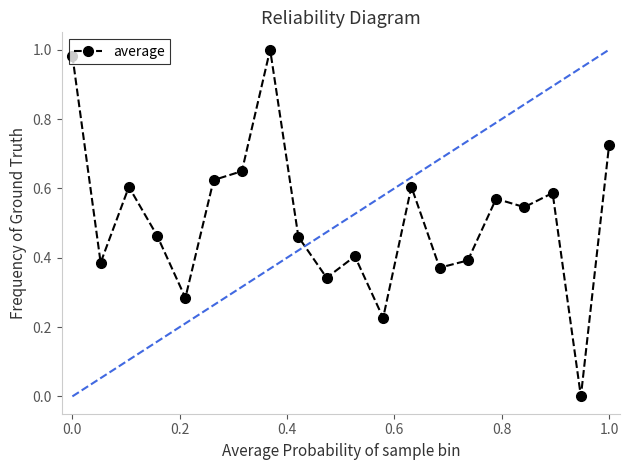

How many values are above zero?

19